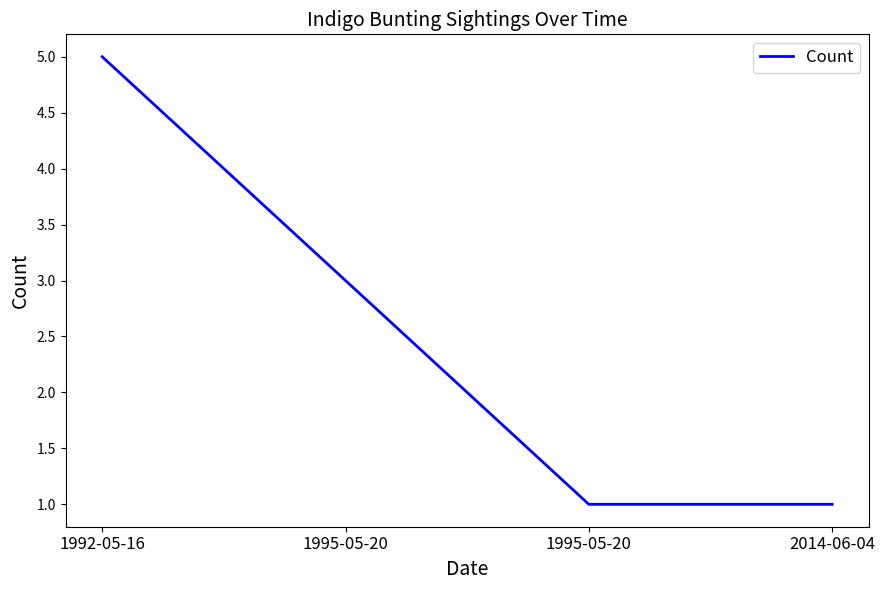

Count the number of data series in this chart.

1